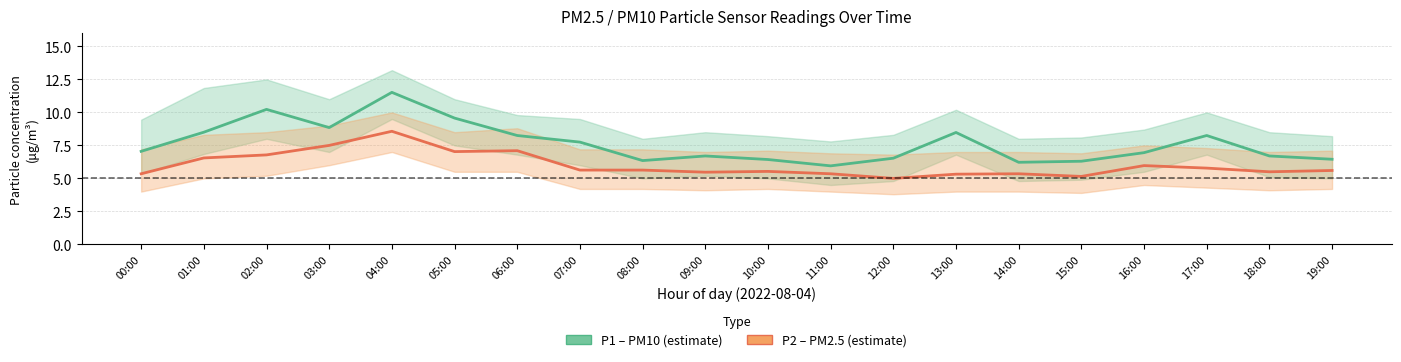

Which series has the widest spread of values?

P1 (PM10)